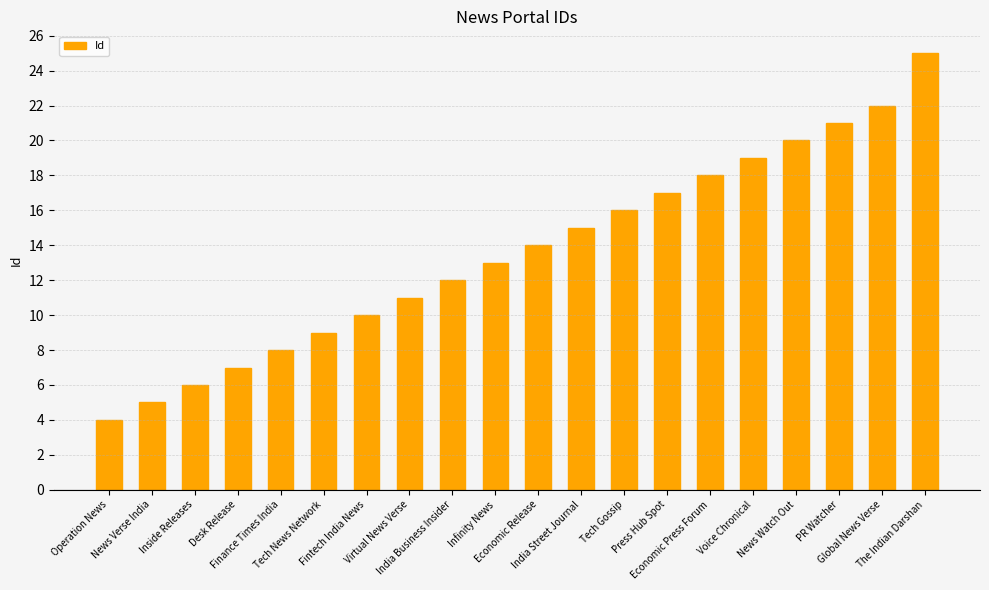

What is the maximum value shown in the chart?

25